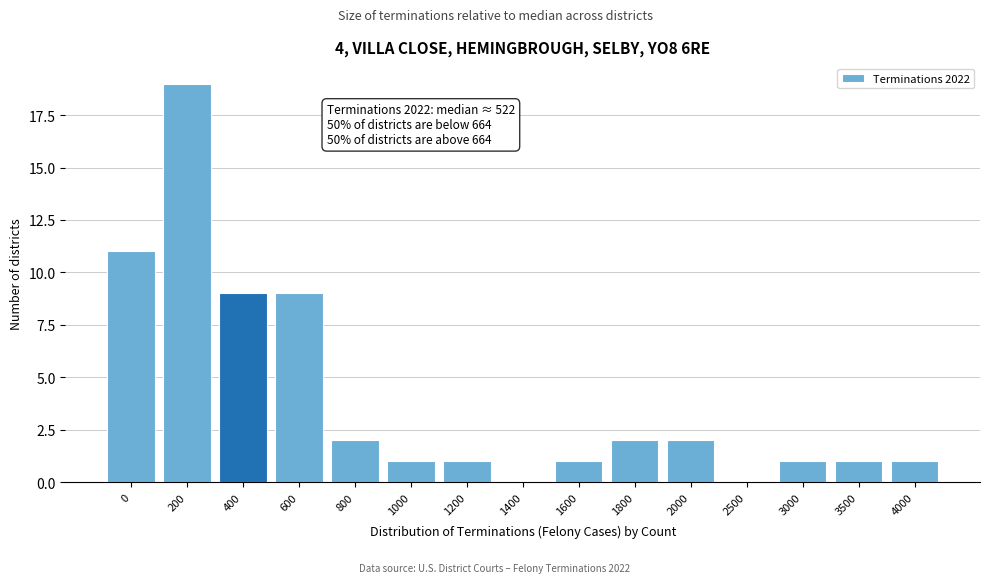

Reading right to left, extract all data points from this chart.

4000=1	3500=1	3000=1	2500=0	2000=2	1800=2	1600=1	1400=0	1200=1	1000=1	800=2	600=9	400=9	200=19	0=11